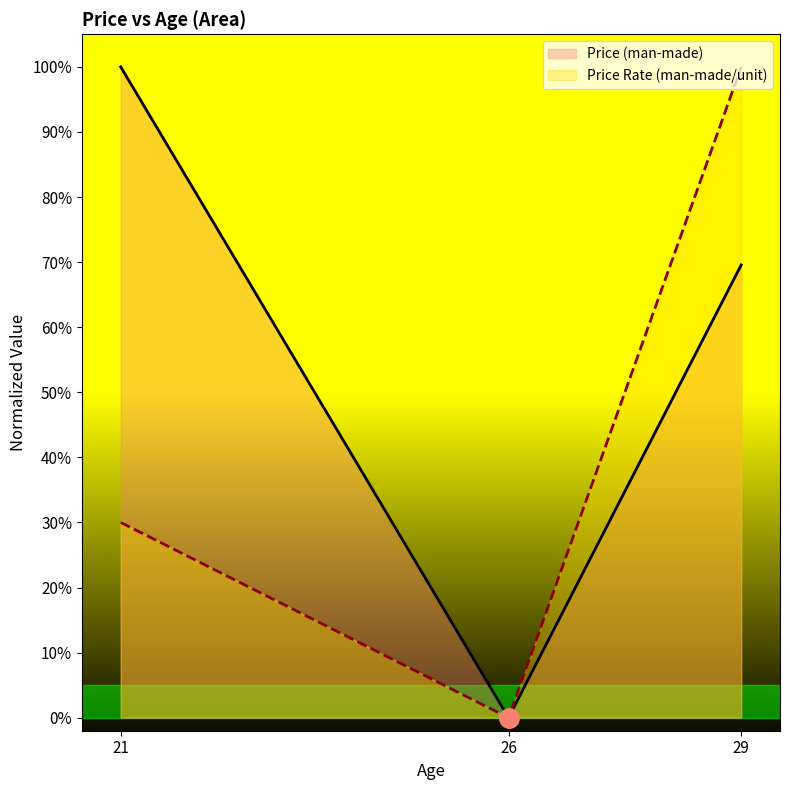

What is the difference between the Price (man-made) values at 21 and 29?

0.3